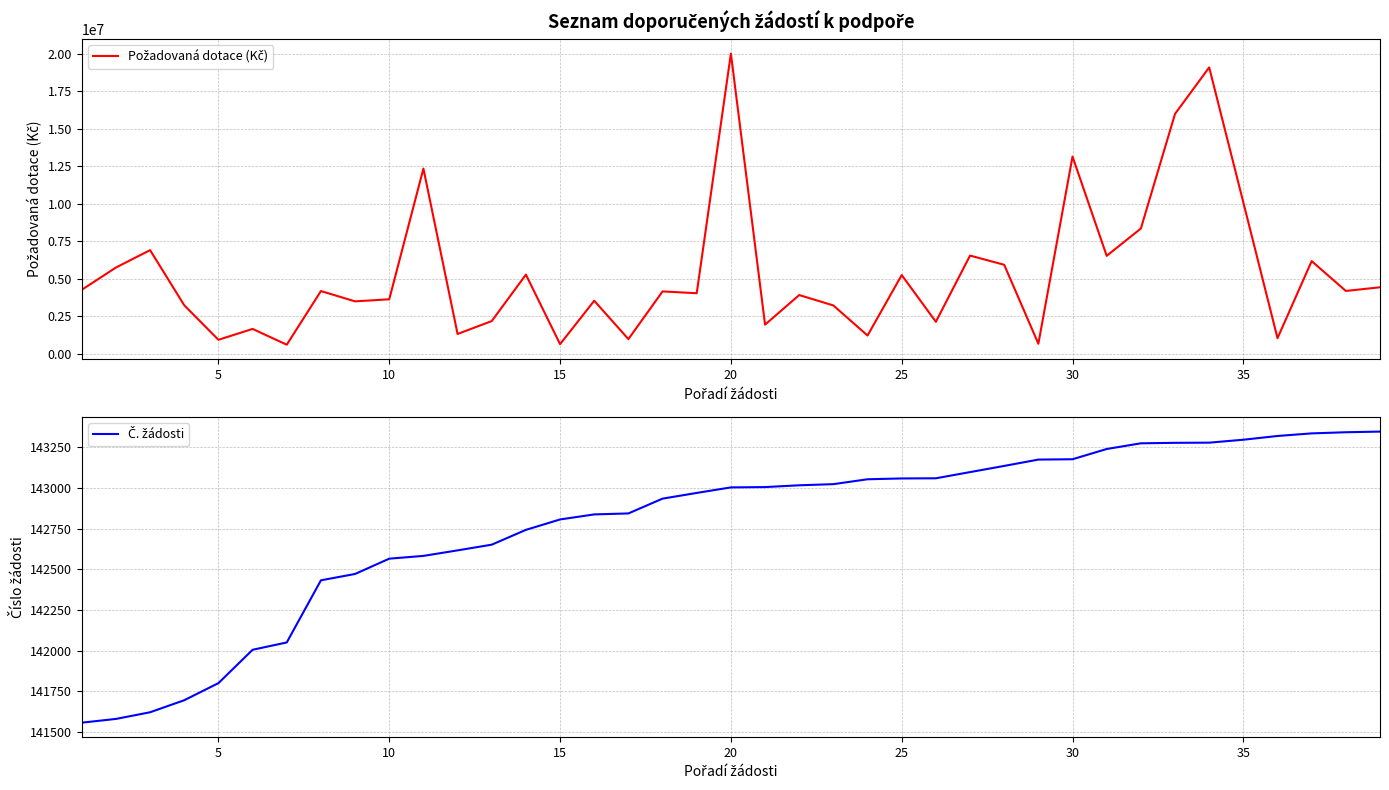

What is the minimum value for Požadovaná dotace (Kč)?

599940